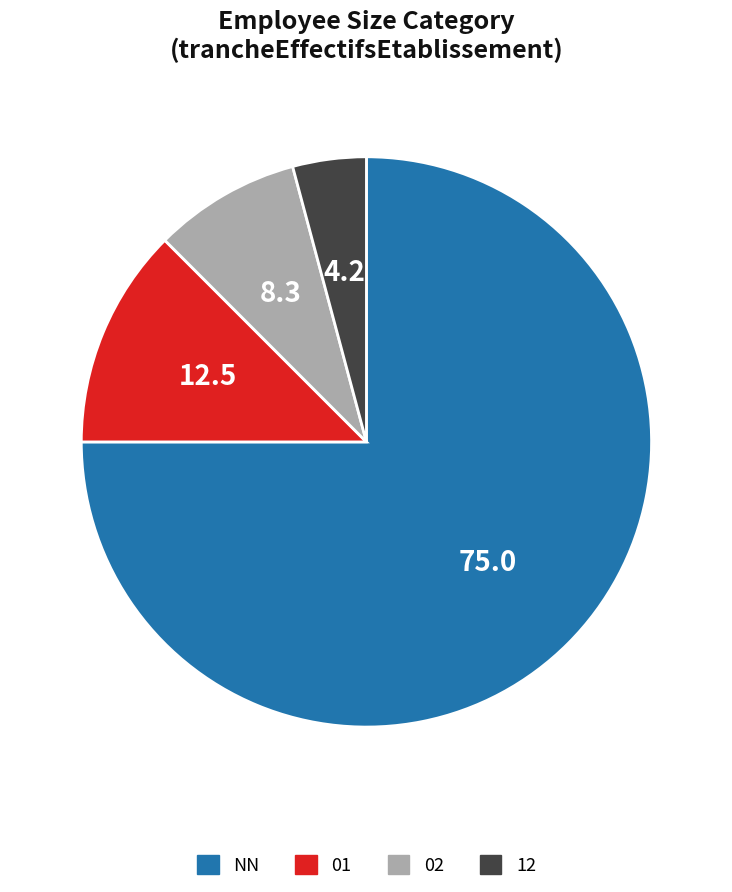

Rank the categories by value from lowest to highest.

12, 02, 01, NN